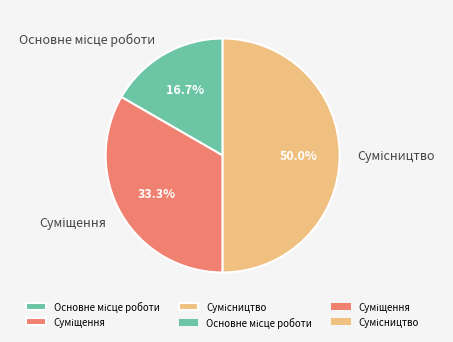

Do Суміщення and Сумісництво together represent more than half of the pie?

Yes